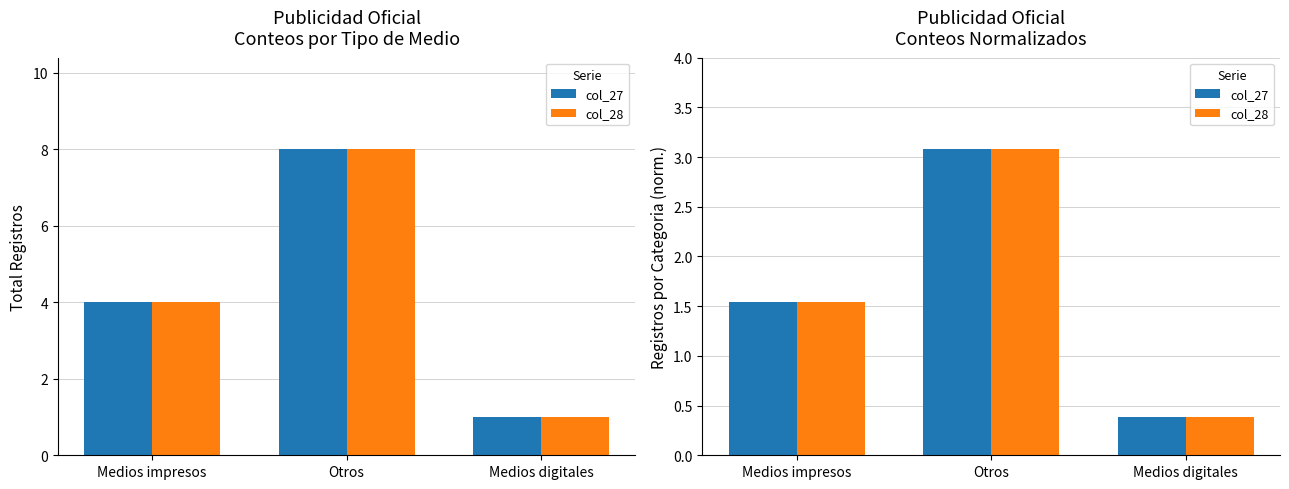

What position from the left is Otros?

2